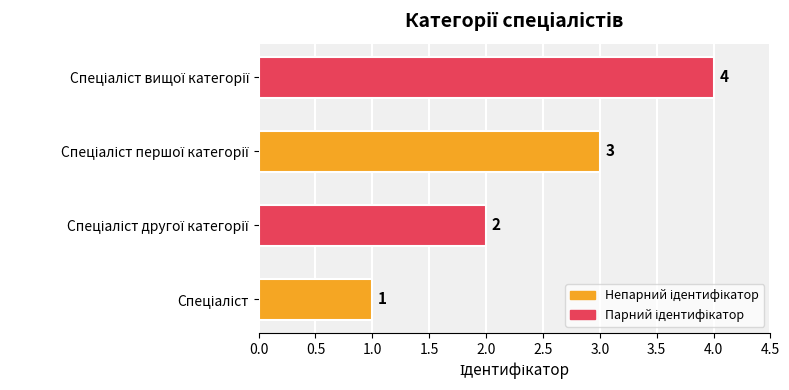

Are the bars horizontal?

Yes